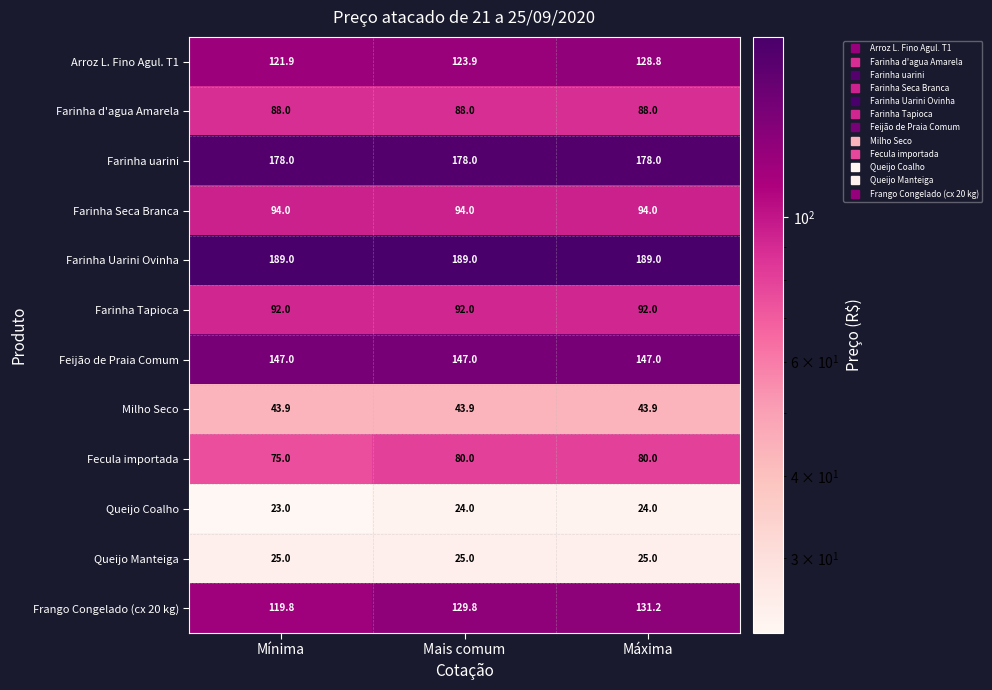

Rank the series at Mais comum from lowest to highest value.

Queijo Coalho, Queijo Manteiga, Milho Seco, Fecula importada, Farinha d'agua Amarela, Farinha Tapioca, Farinha Seca Branca, Arroz L. Fino Agul. T1, Frango Congelado (cx 20 kg), Feijão de Praia Comum, Farinha uarini, Farinha Uarini Ovinha